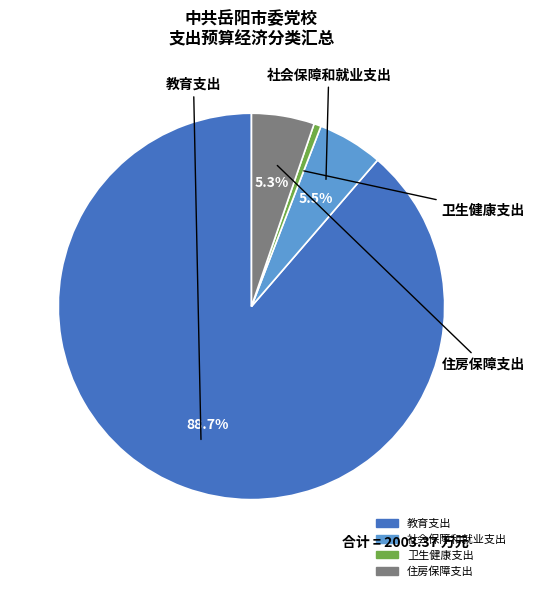

Does 教育支出 account for over 50% of the chart?

Yes